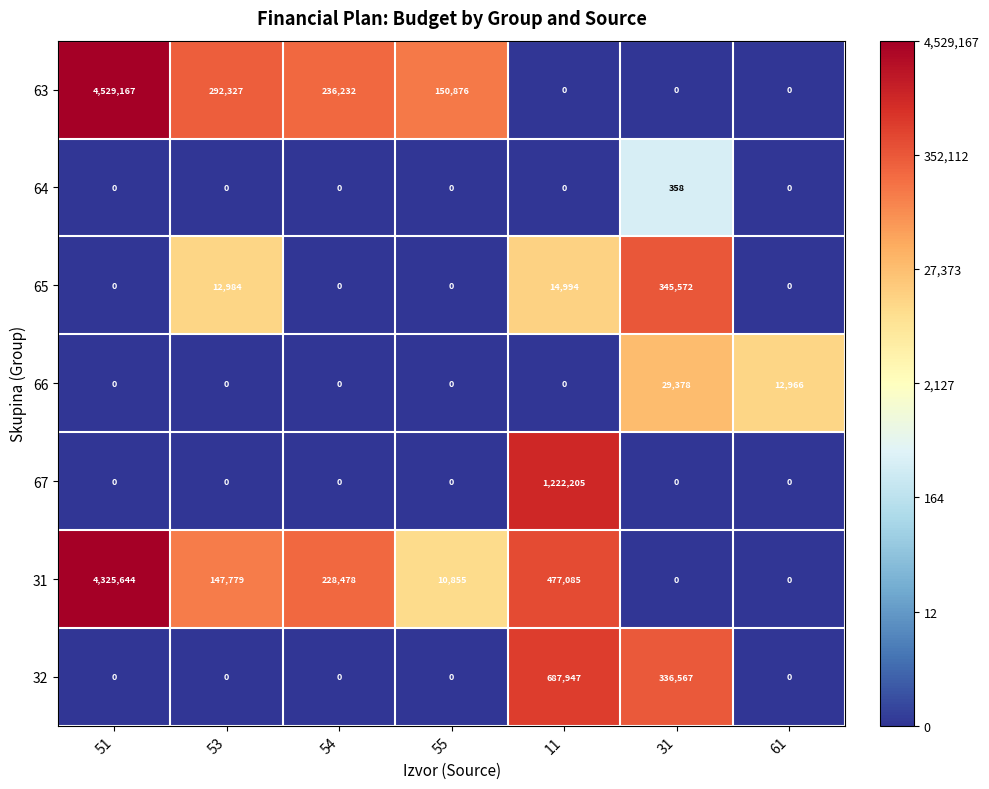

Where is 63 nearest to the value 2264583?

53